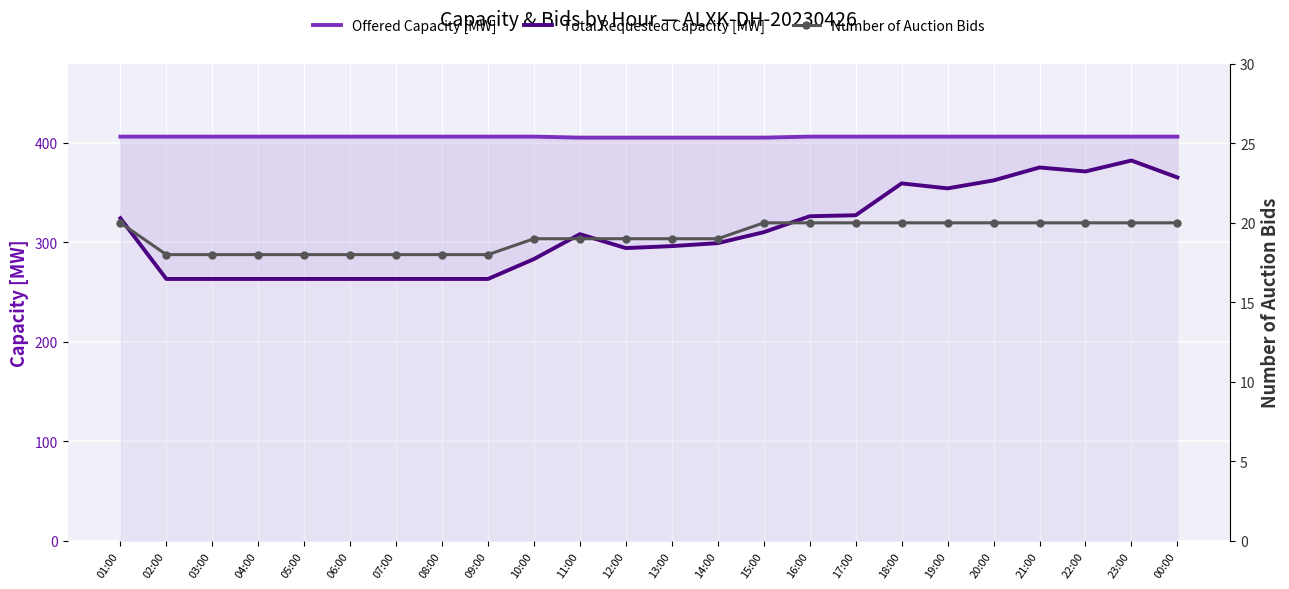

At which label does Total Requested Capacity [MW] first exceed 308?

01:00